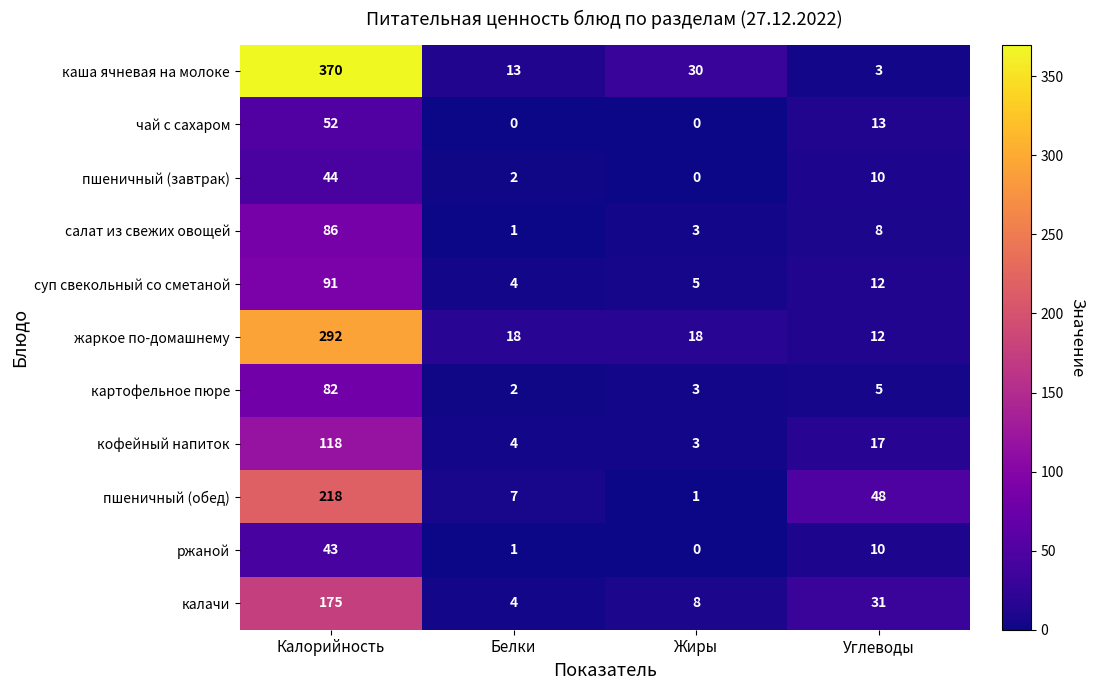

What is the greatest value displayed?

370